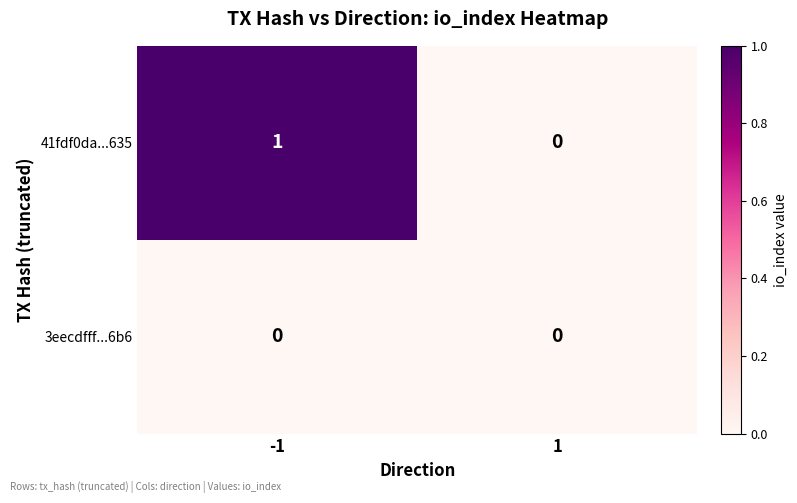

Which series has the widest spread of values?

41fdf0da...635